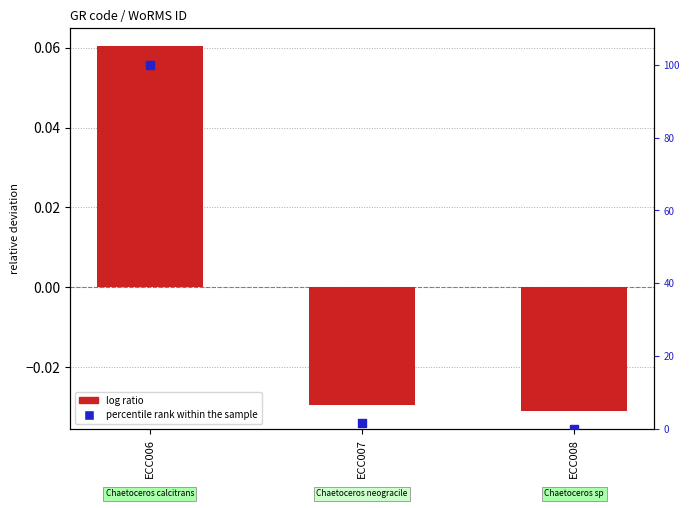

At which category is the sum across all series the highest?

ECC006